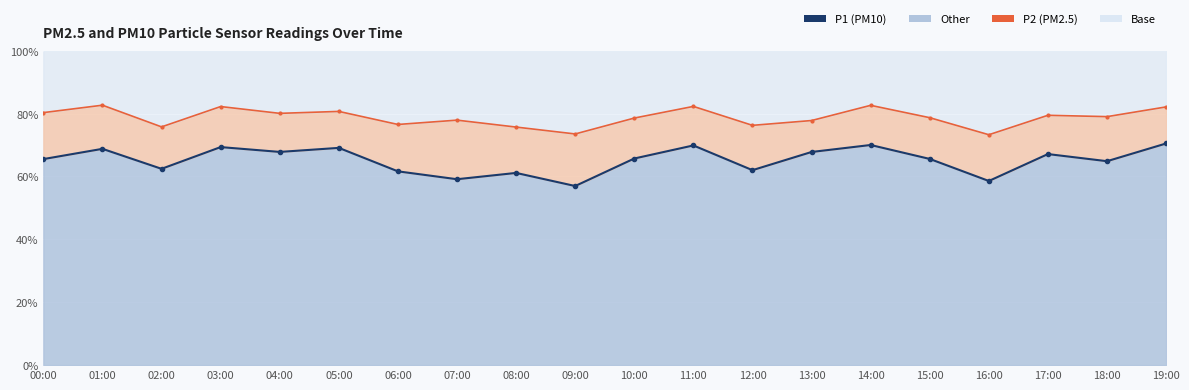

The value of P1 line at 00:00 is 114.1. True or false?

False